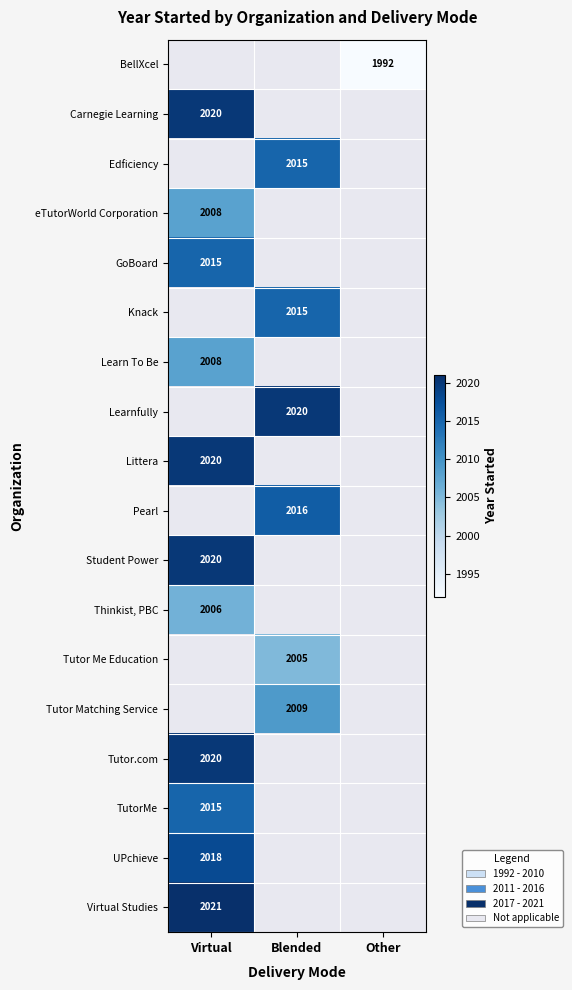

The value of Pearl at Blended is 3337. True or false?

False